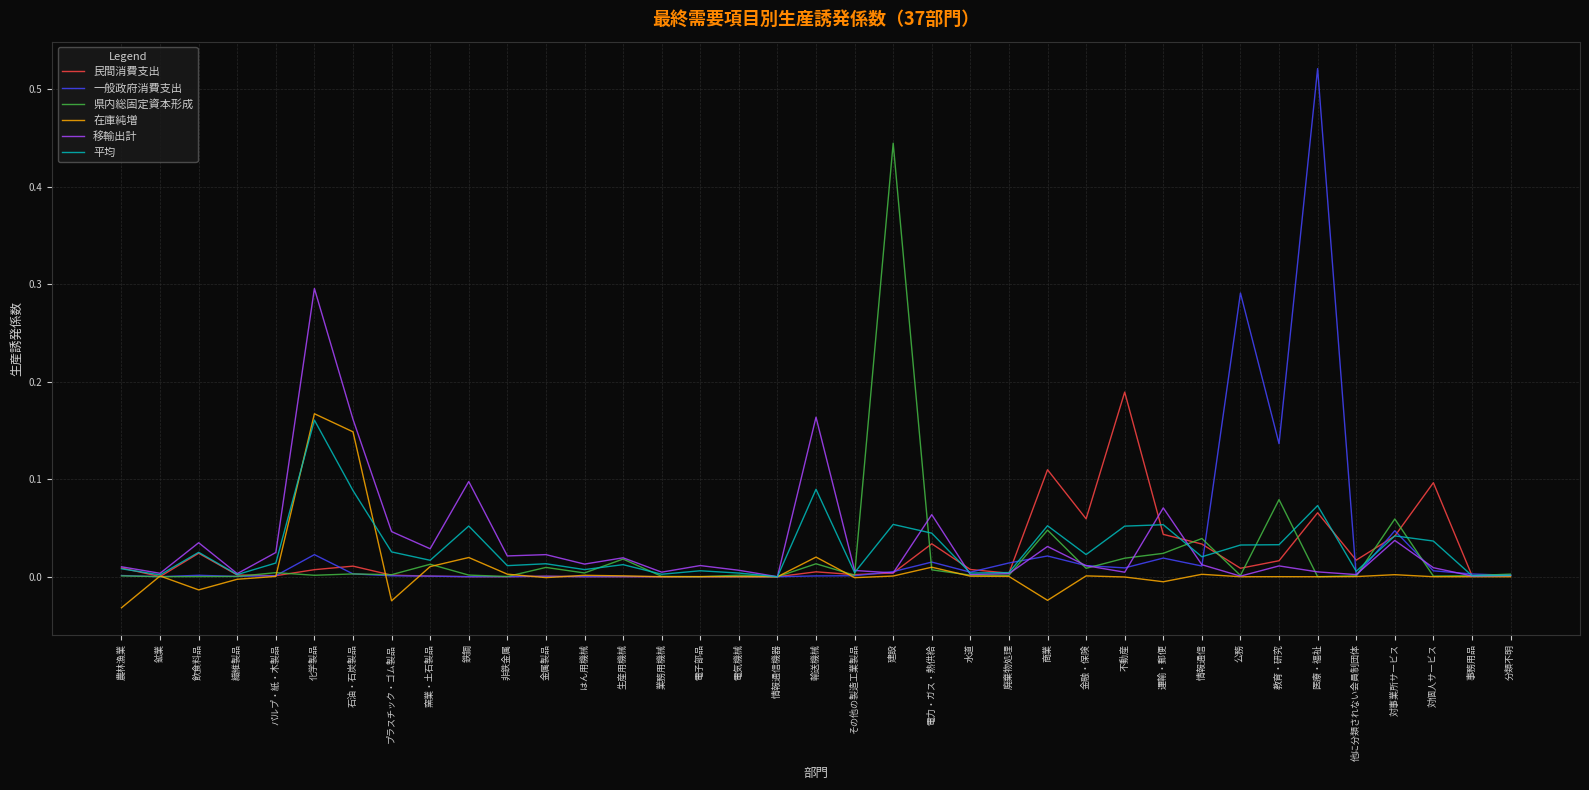

In 民間消費支出, how many points are lower than both neighbors (excluding endpoints)?

11